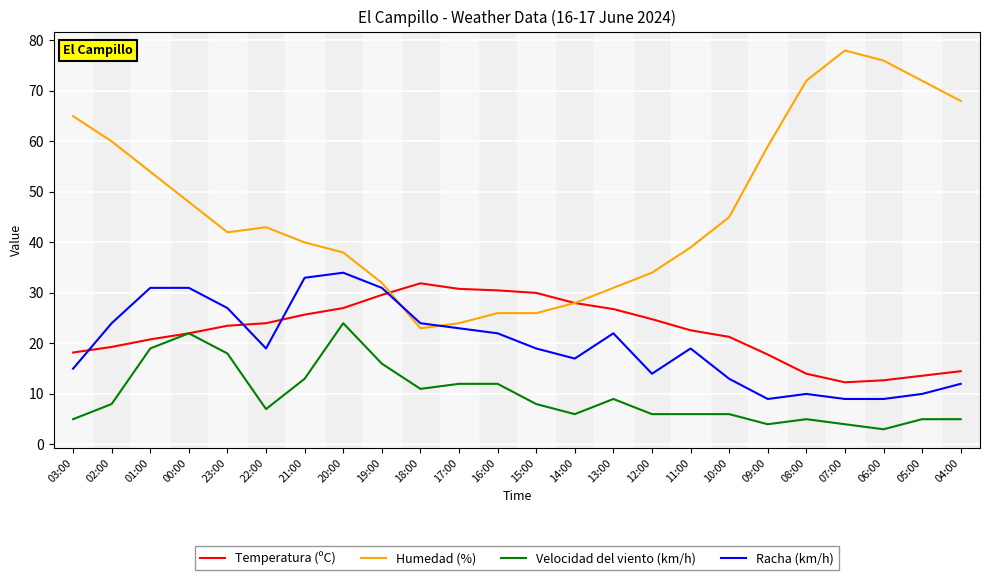

What is the sum of the Humedad (%) values at 17:00 and 02:00?

84.0